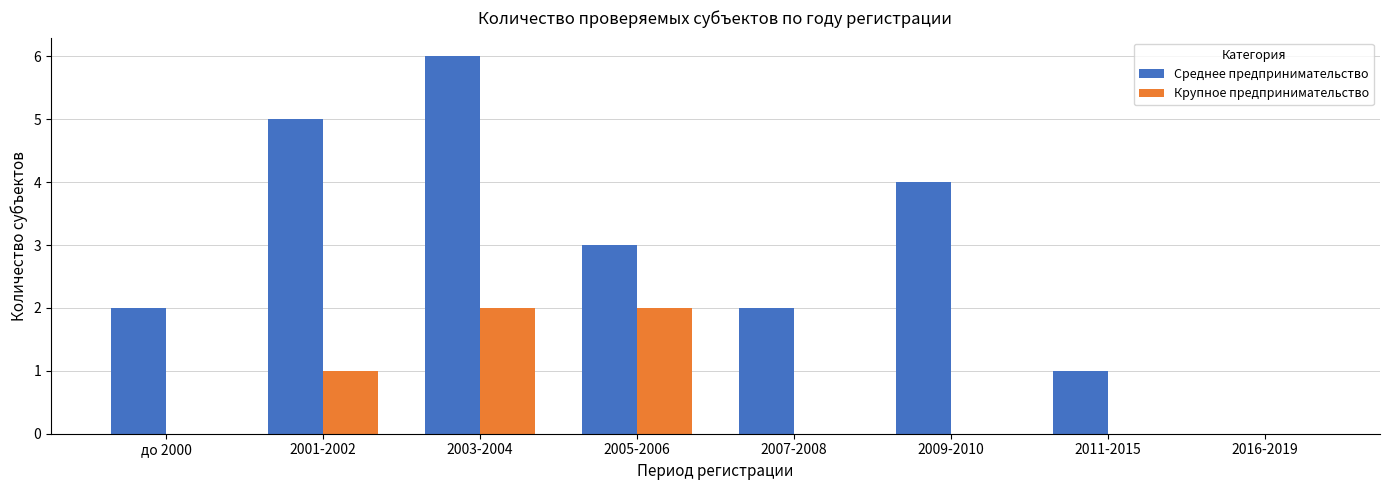

How many data points does each series have?

8